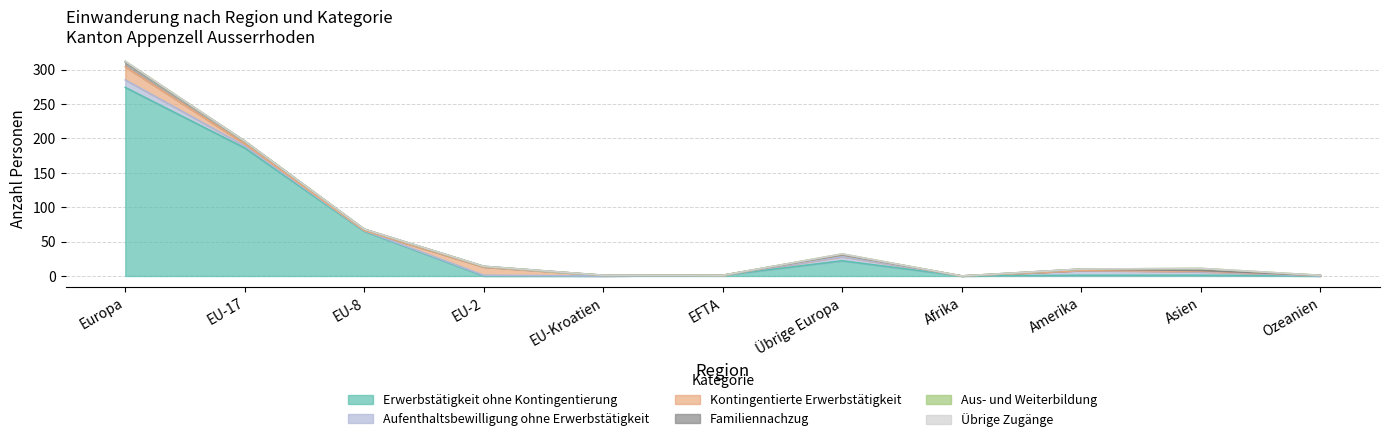

Reading left to right, extract all data points from this chart.

Erwerbstätigkeit ohne Kontingentierung: 274	186	65	0	0	1	22	0	1	1	0
Aufenthaltsbewilligung ohne Erwerbstätigkeit: 11	3	1	1	0	0	6	0	7	5	0
Kontingentierte Erwerbstätigkeit: 19	3	0	12	1	0	3	0	0	1	1
Familiennachzug: 7	4	2	1	0	0	0	0	2	1	0
Aus- und Weiterbildung: 1	0	0	0	0	0	1	0	0	3	0
Übrige Zugänge: 0	0	0	0	0	0	0	0	0	0	0